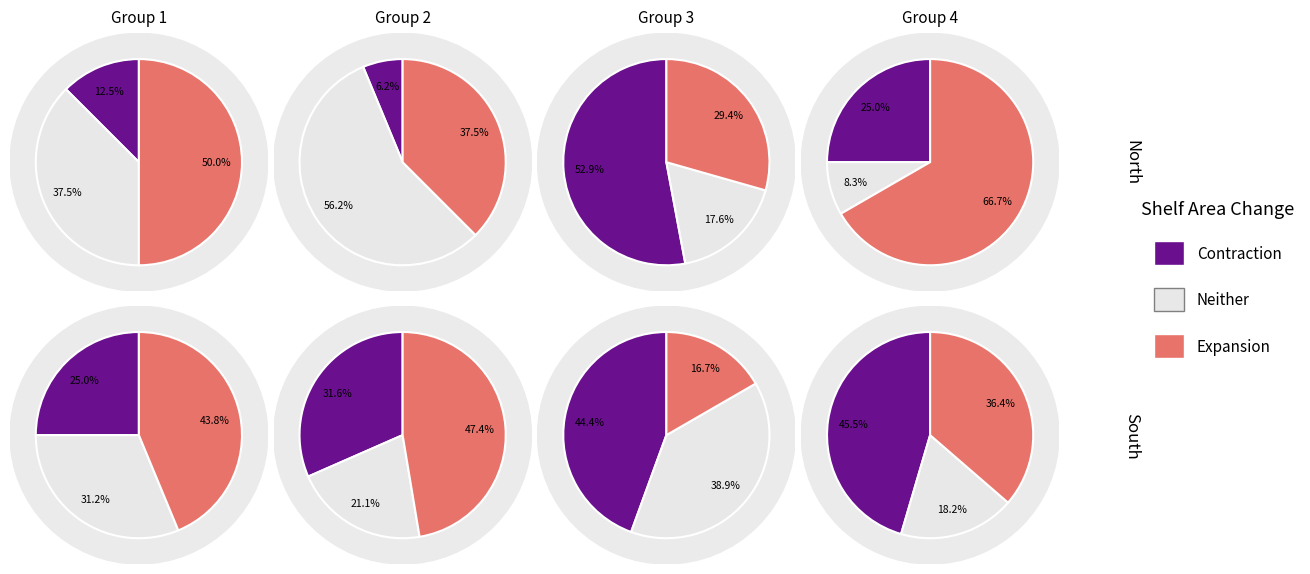

What percentage is the 1 slice, to the nearest percent?

16%